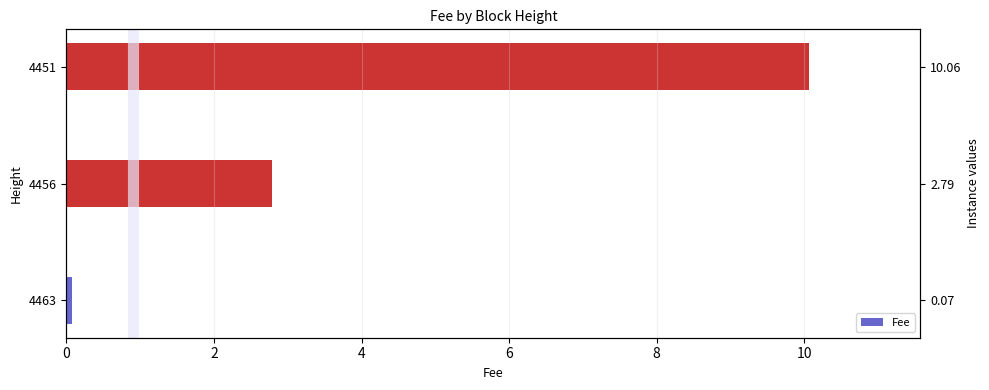

Are the bars grouped side by side (vs. stacked)?

No